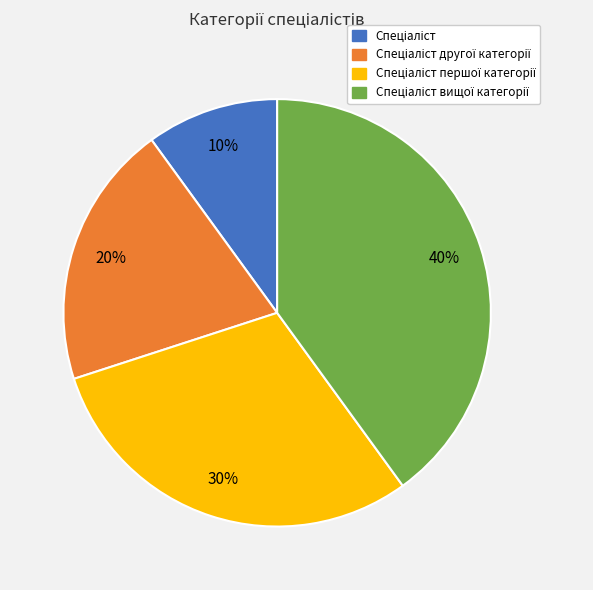

Is there a majority slice in this chart?

No